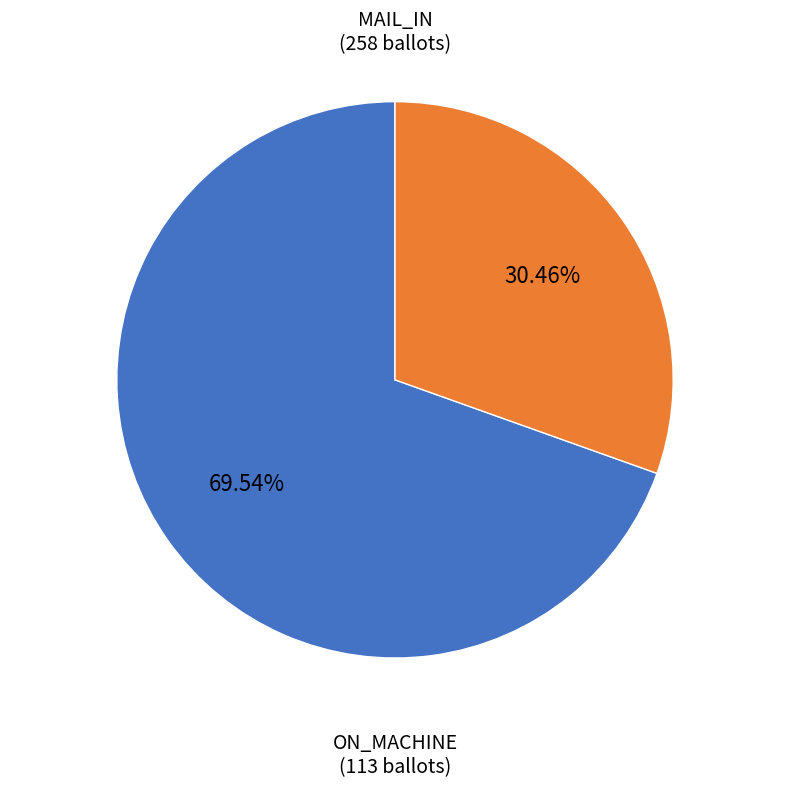

To the nearest percent, what is the difference between the largest and smallest slice percentages?

39%